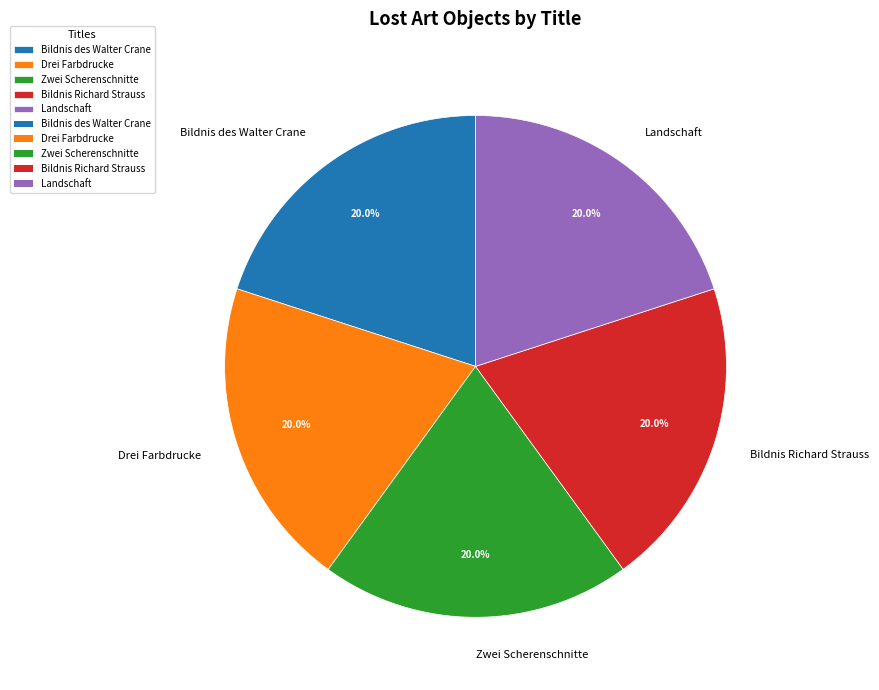

Does Zwei Scherenschnitte represent more than half of the total?

No